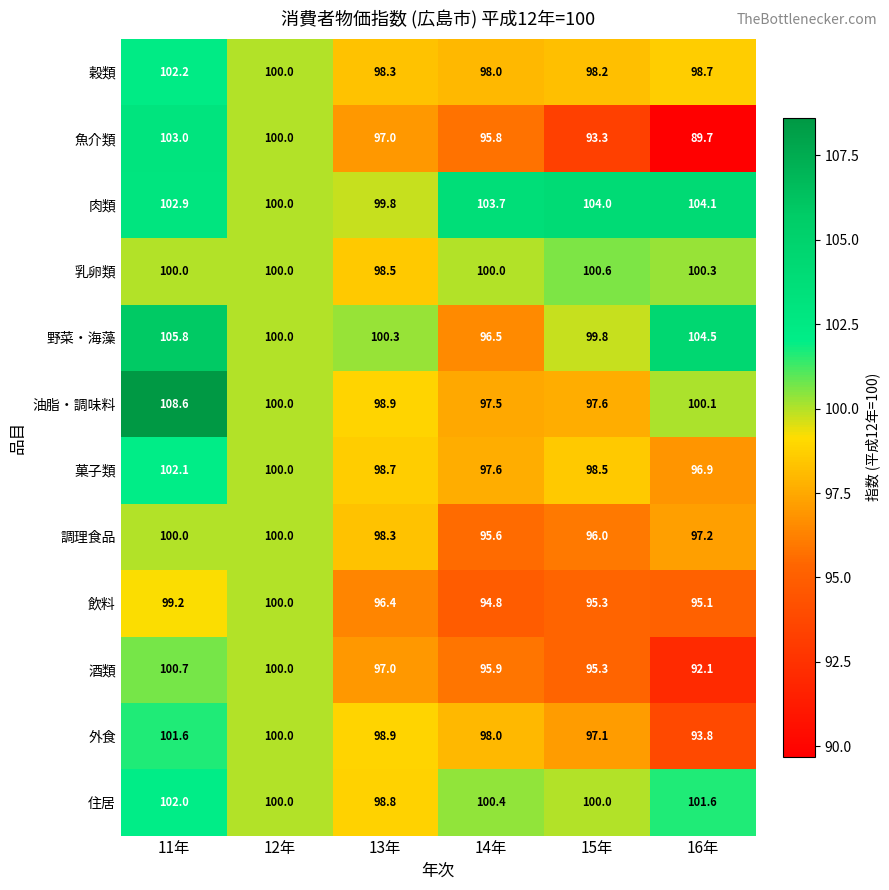

The value of 外食 at 11年 is 101.6. True or false?

True